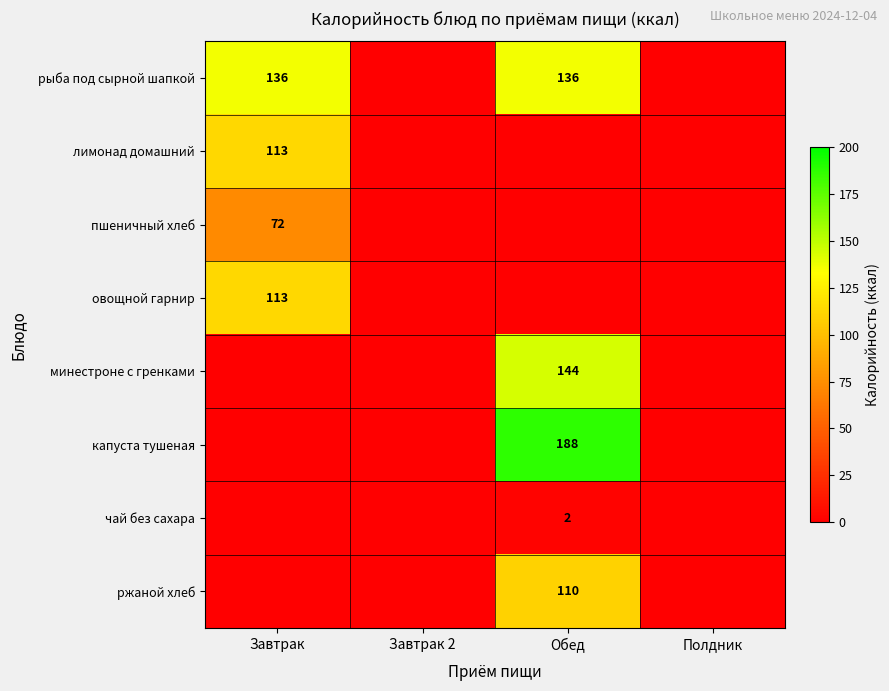

Rank the series at Завтрак from highest to lowest value.

рыба под сырной шапкой, лимонад домашний, овощной гарнир, пшеничный хлеб, минестроне с гренками, капуста тушеная, чай без сахара, ржаной хлеб